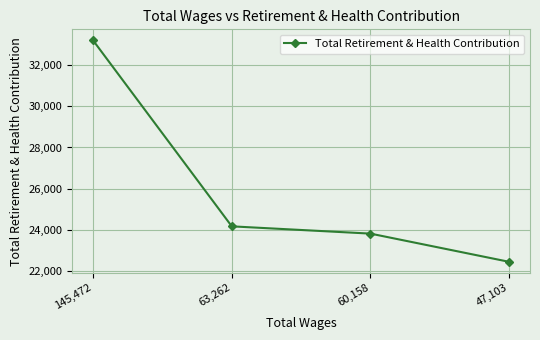

What is the minimum value shown in the chart?

22440